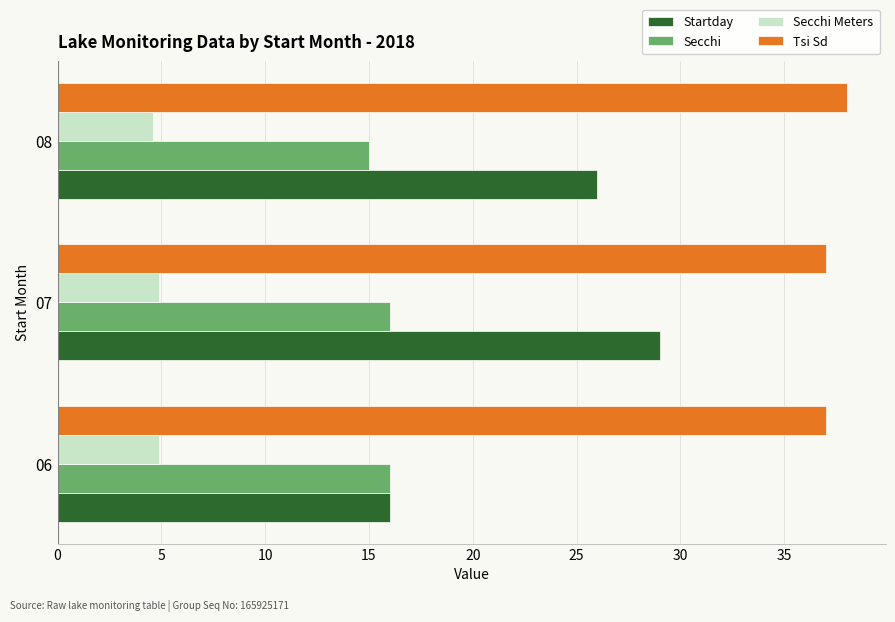

What is the spread (max minus min) of values at 08?

33.4